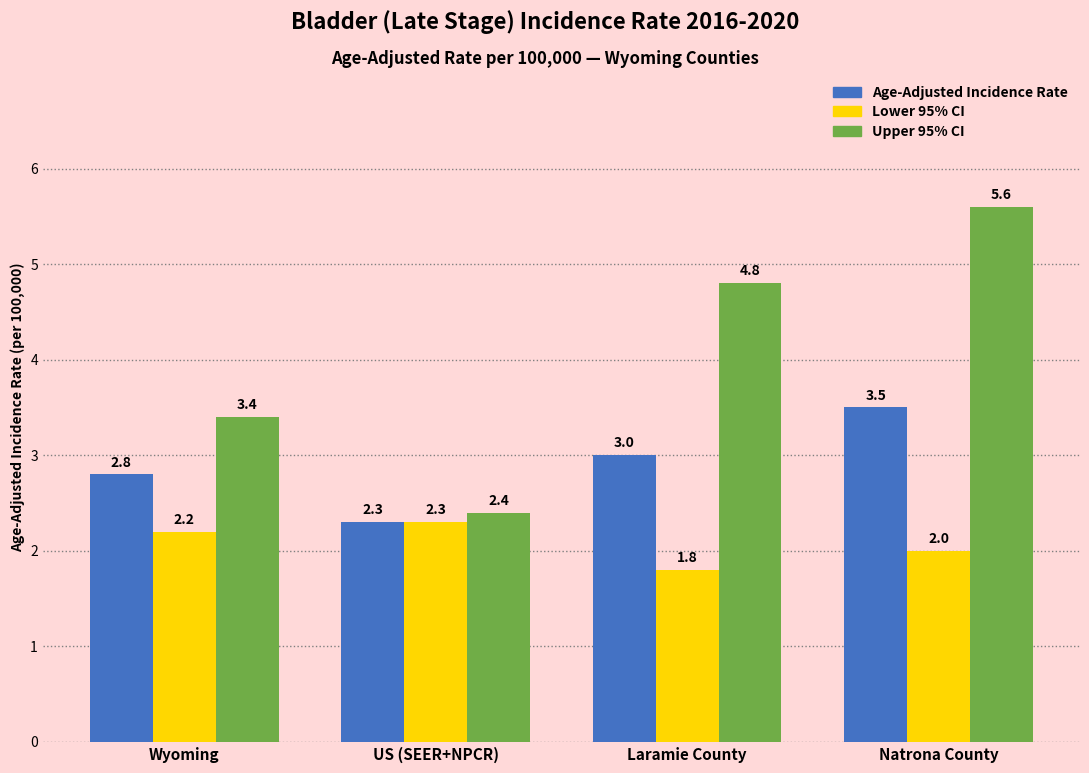

What is the sum of all Upper 95% CI values?

16.2